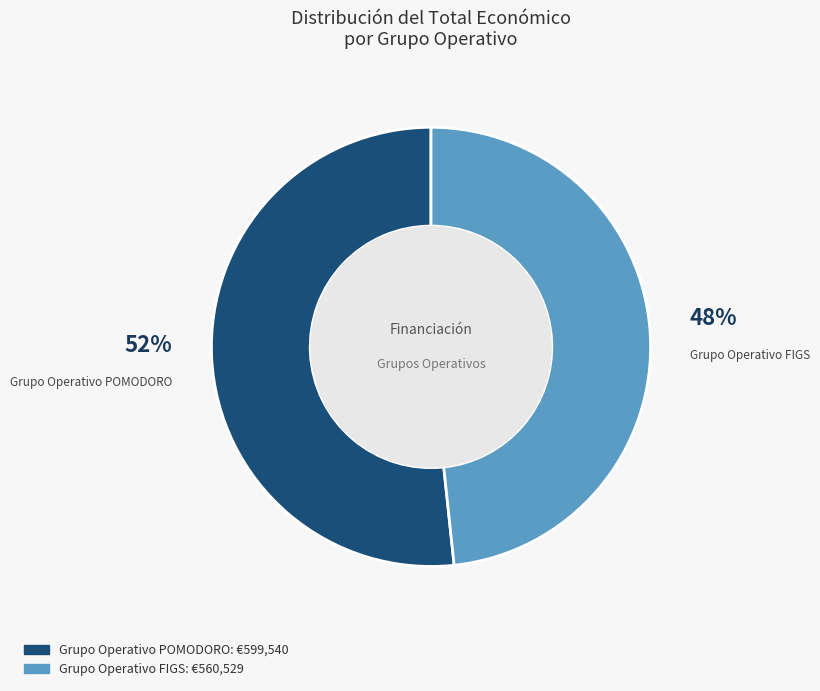

To the nearest percent, what percentage of the pie is Grupo Operativo FIGS?

48%